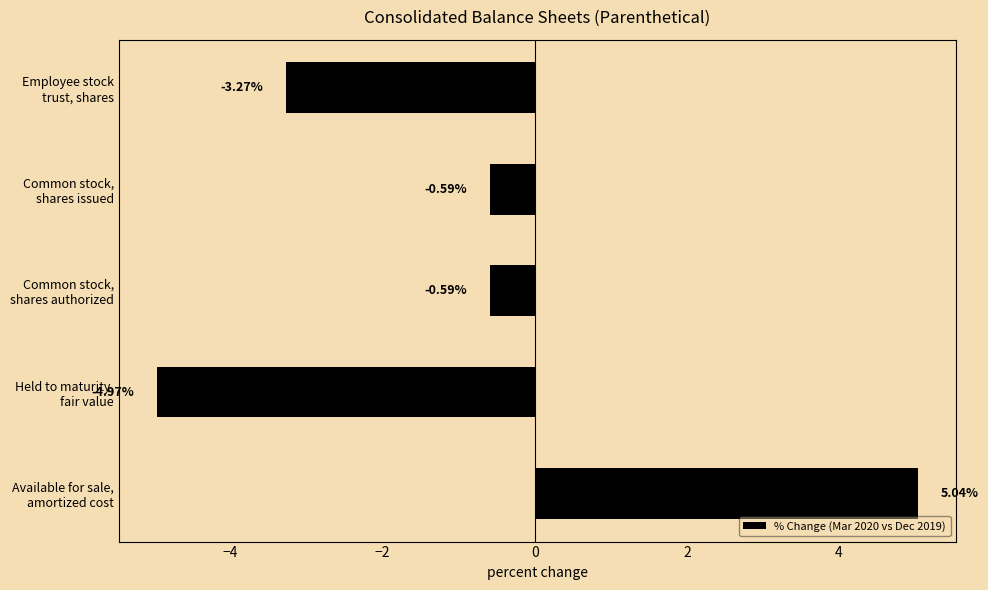

What is the difference between the maximum and minimum values?

10.0